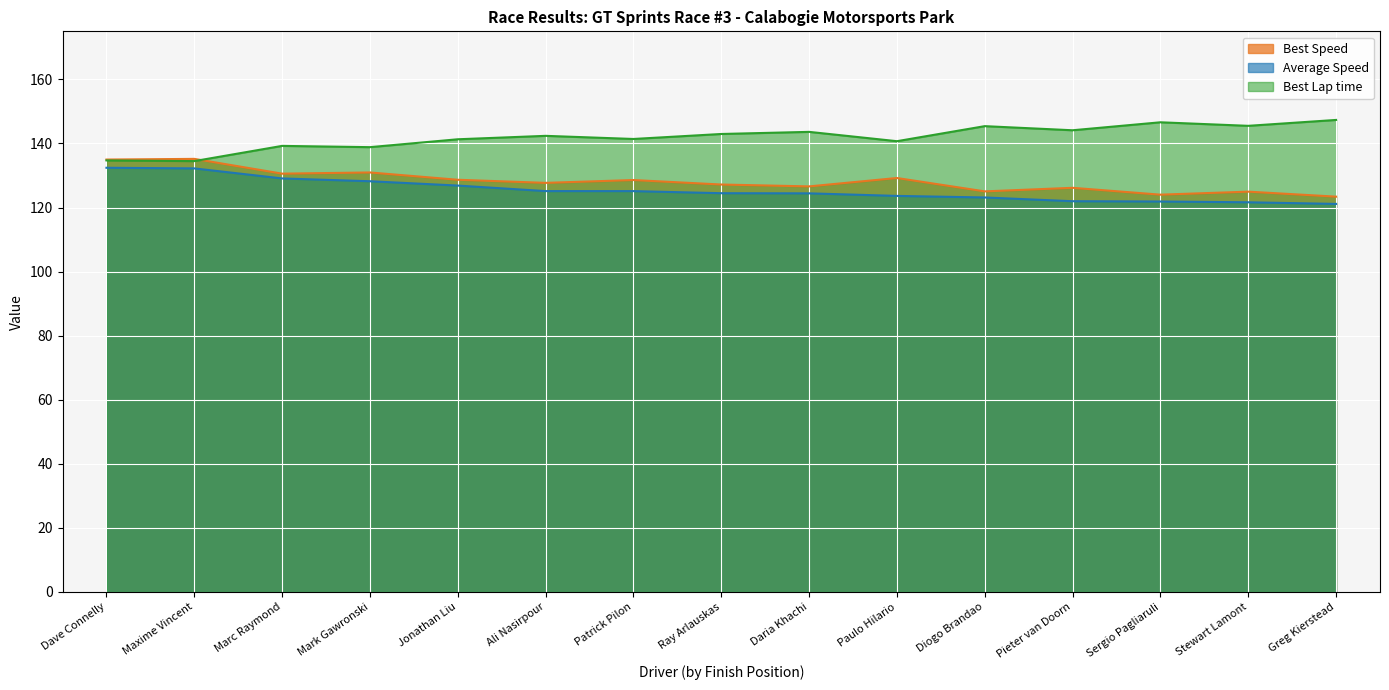

True or false: Best Speed and Total Time intersect in this chart.

False